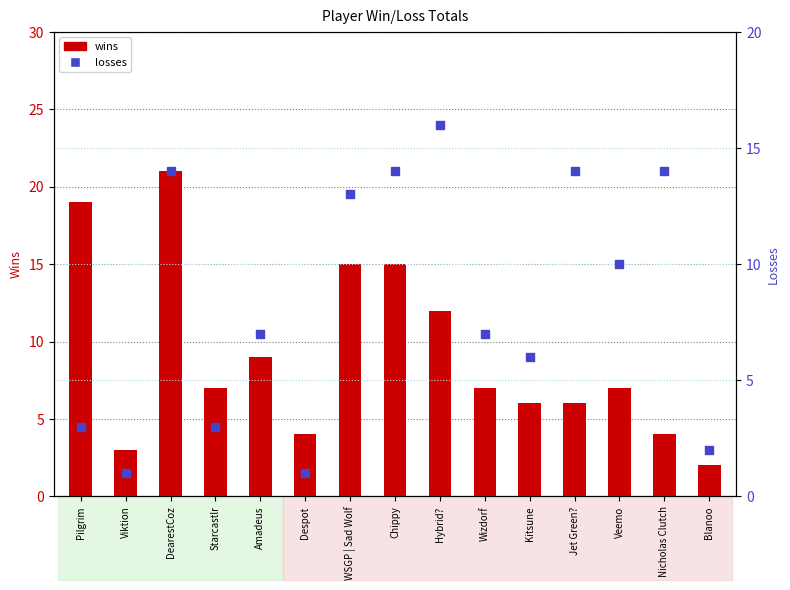

Is the value of losses at WSGP | Sad Wolf greater than the value of wins at Despot?

Yes